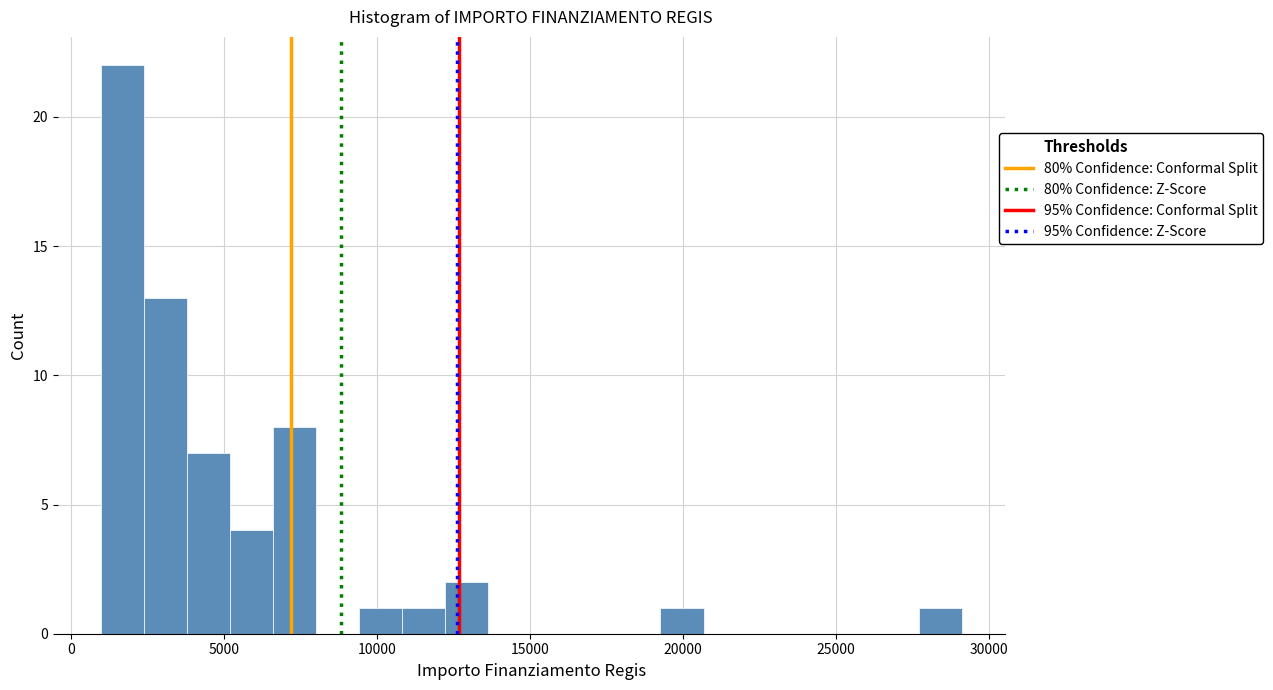

Read against the x-axis, roughly where is the centre of the tallest bar?

1500